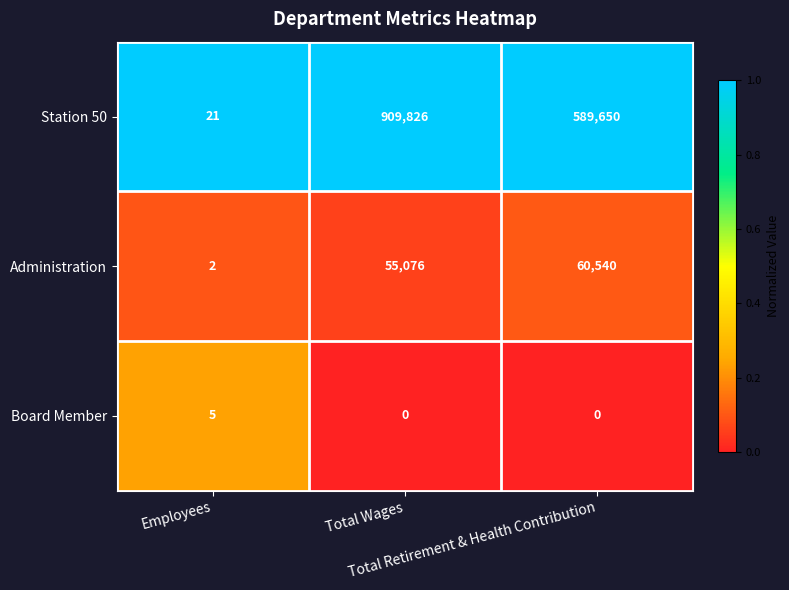

List the series in order of their peak value, highest first.

Station 50, Administration, Board Member